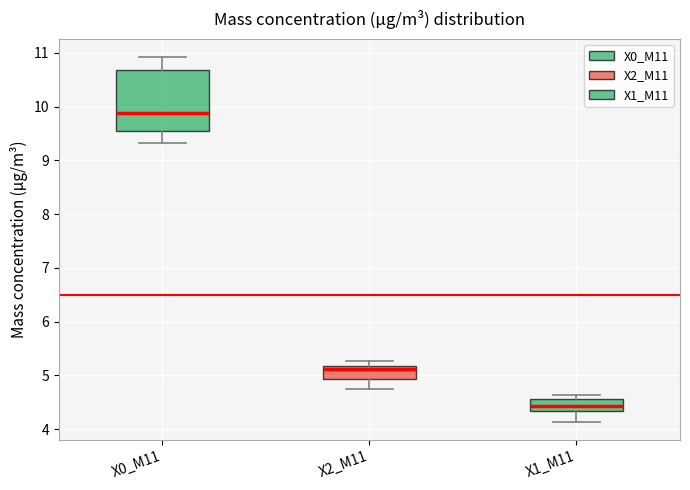

Reading left to right, transcribe this box plot: for each box, give where its median line is, the range the box spans, and where its two whiskers end, as read against the y-axis. The values are not printed on the chart, so give them approximately, as read against the axis.

X0_M11: median 9.9, box 9.5 to 10.7, whiskers 9.3 to 10.9
X2_M11: median 5.1, box 4.9 to 5.2, whiskers 4.8 to 5.3
X1_M11: median 4.4, box 4.3 to 4.6, whiskers 4.1 to 4.6 (just above the box's upper edge)